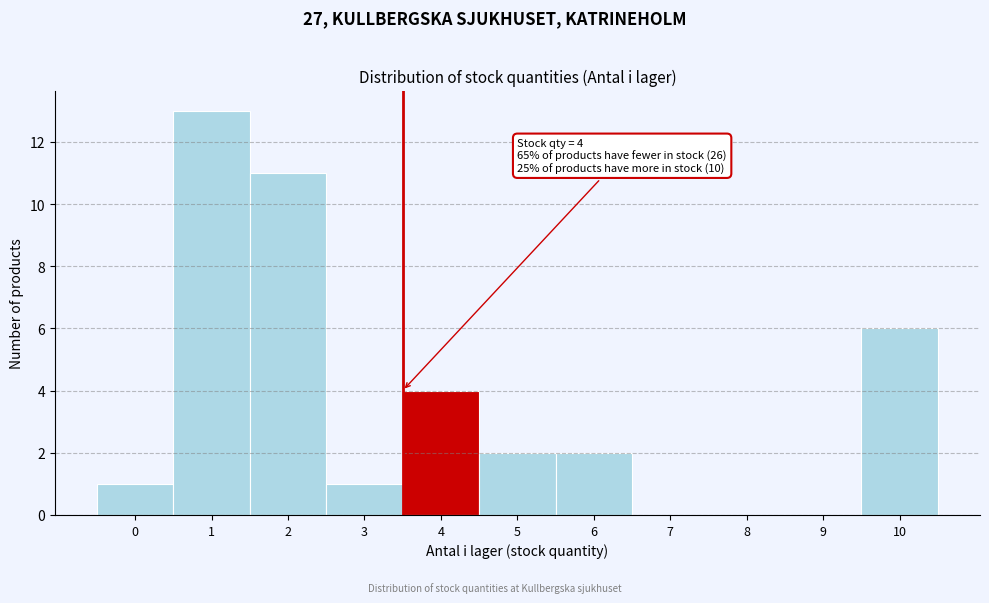

Reading right to left, transcribe all the data shown in this chart.

10=6	9=0	8=0	7=0	6=2	5=2	4=4	3=1	2=11	1=13	0=1